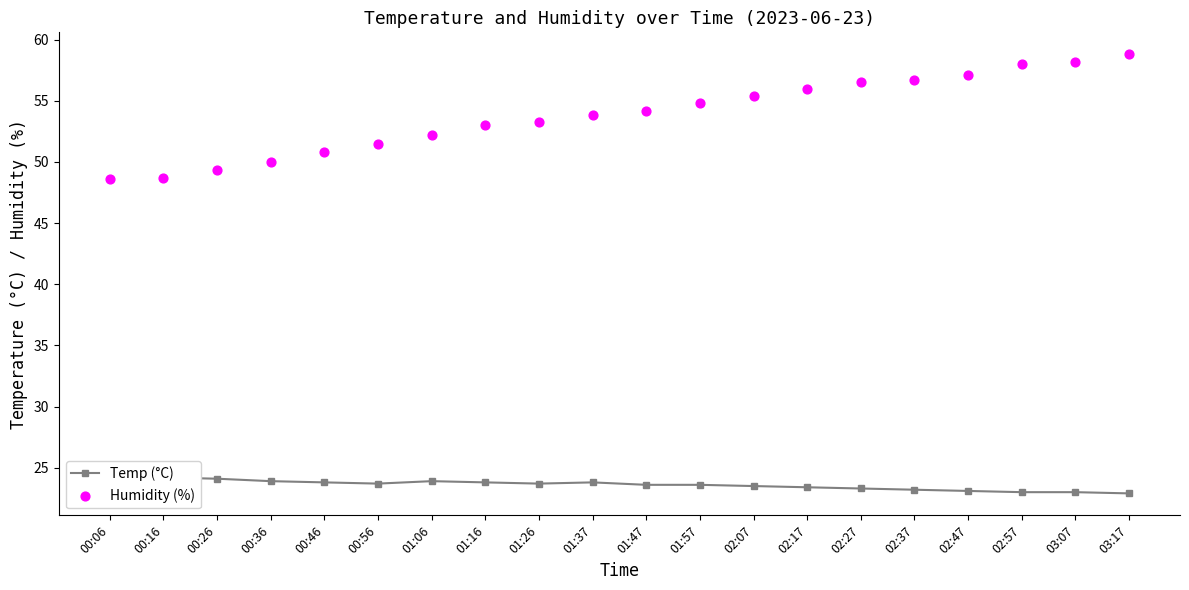

Which series reaches the minimum Y coordinate?

Temp (°C)